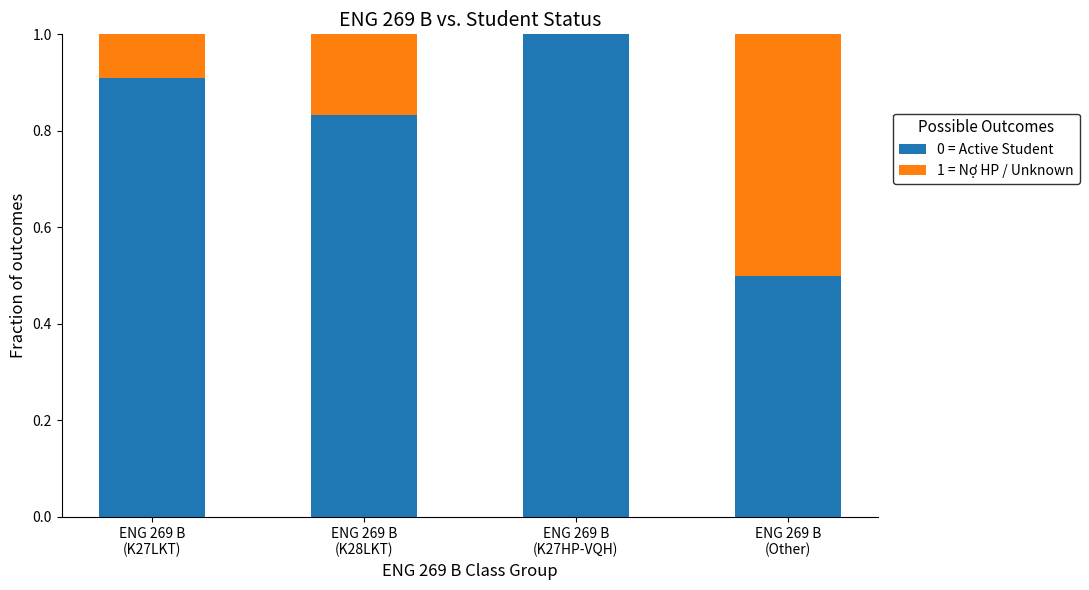

What is the sum of all 0 = Active Student values?

3.2